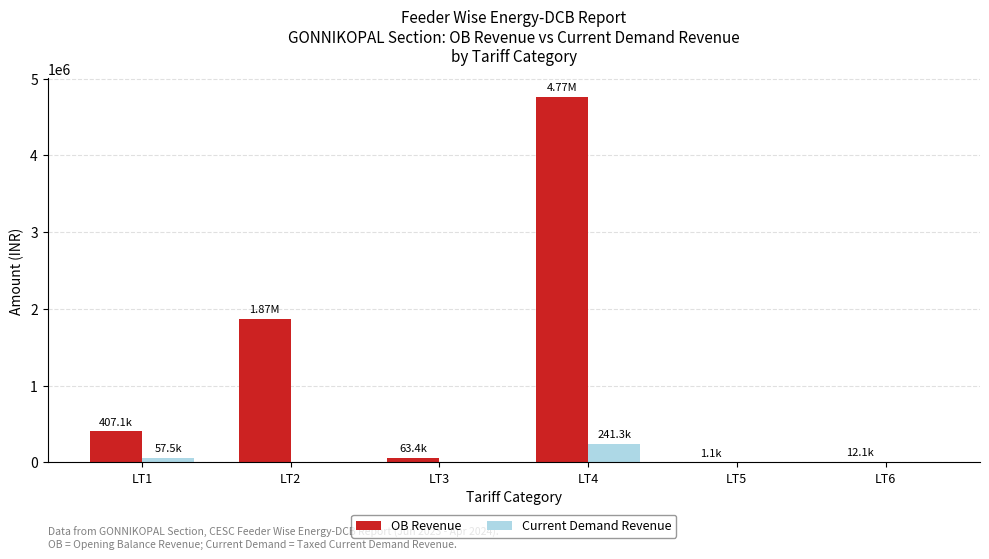

Is the value of Current Demand Revenue at LT4 greater than the value of OB Revenue at LT3?

Yes